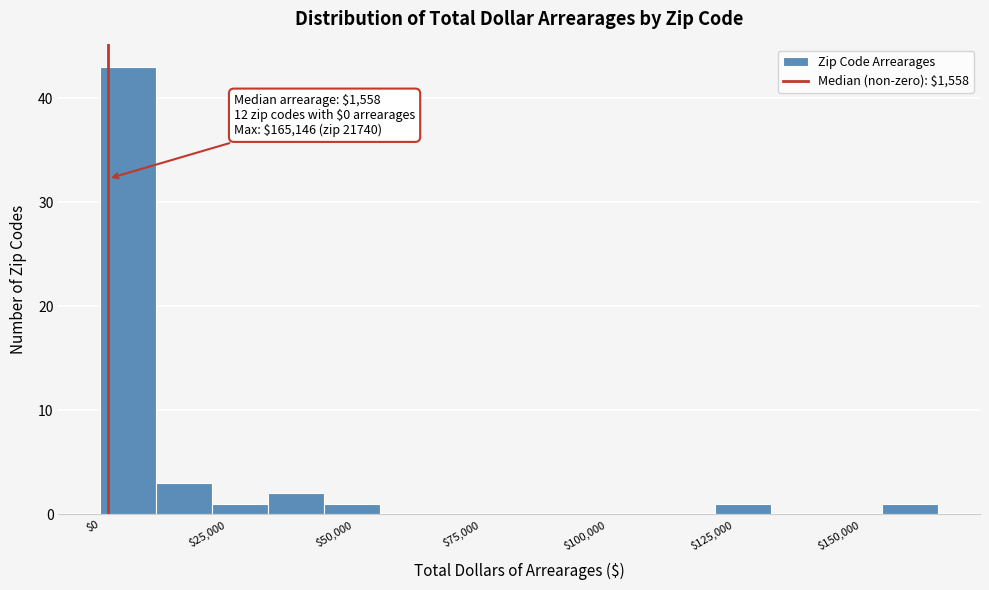

Read against the x-axis, roughly where is the centre of the tallest bar?

5000